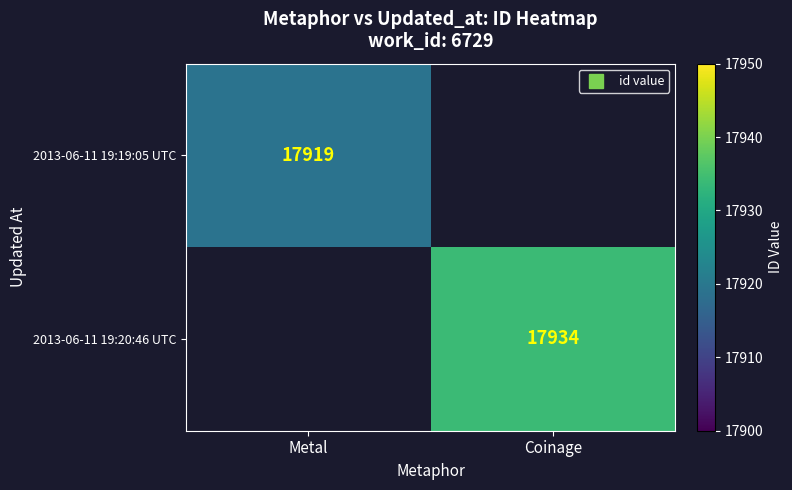

How many values in 2013-06-11 19:19:05 UTC are above zero?

1